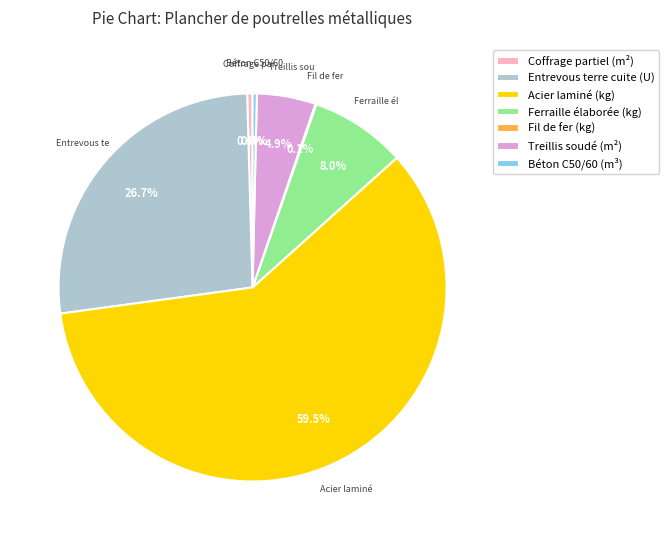

What is the largest slice in the pie chart?

Acier laminé (kg)